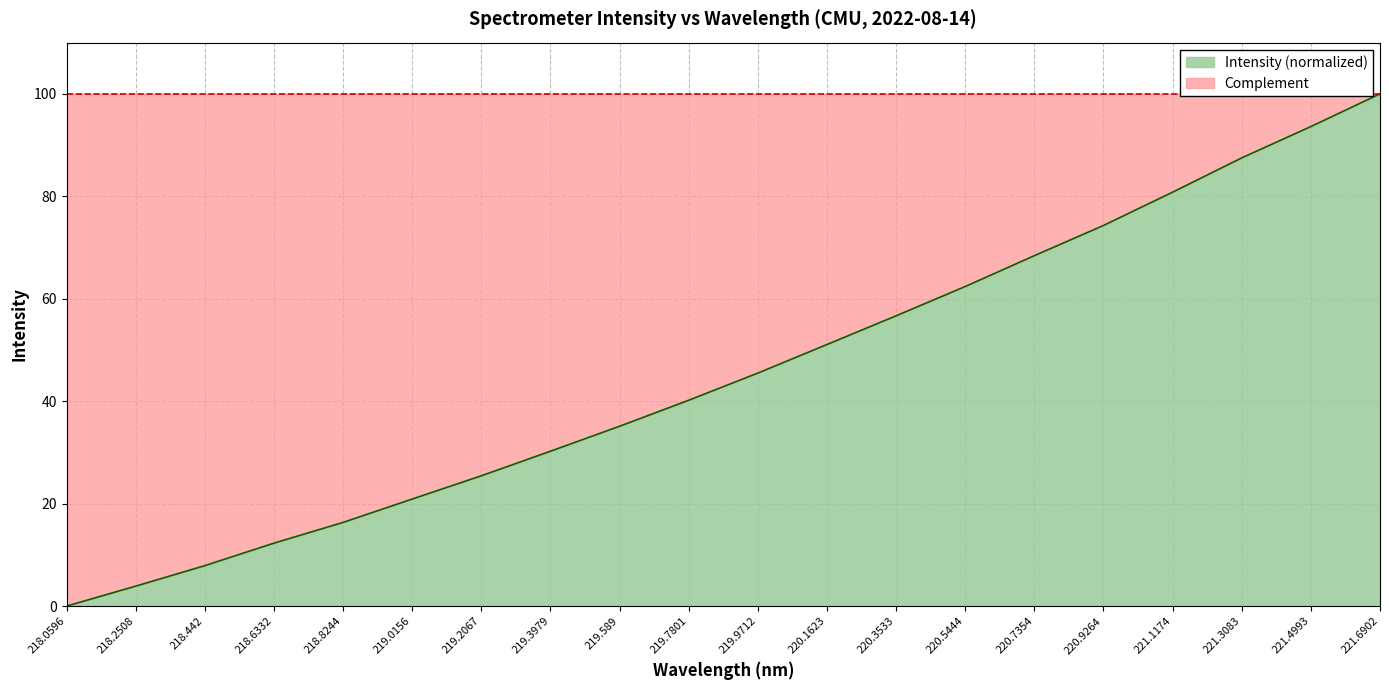

Reading left to right, what are all the values shown in this chart?

0.0	3.9	7.9	12.3	16.3	20.9	25.4	30.2	35.1	40.2	45.5	51.1	56.7	62.4	68.4	74.3	80.8	87.5	93.6	100.0